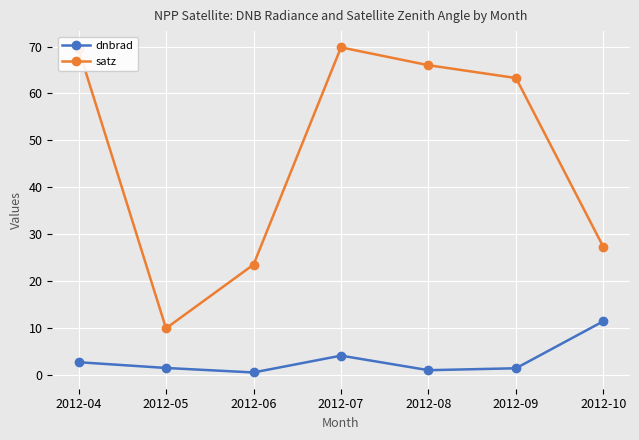

True or false: dnbrad and satz cross at least once.

False